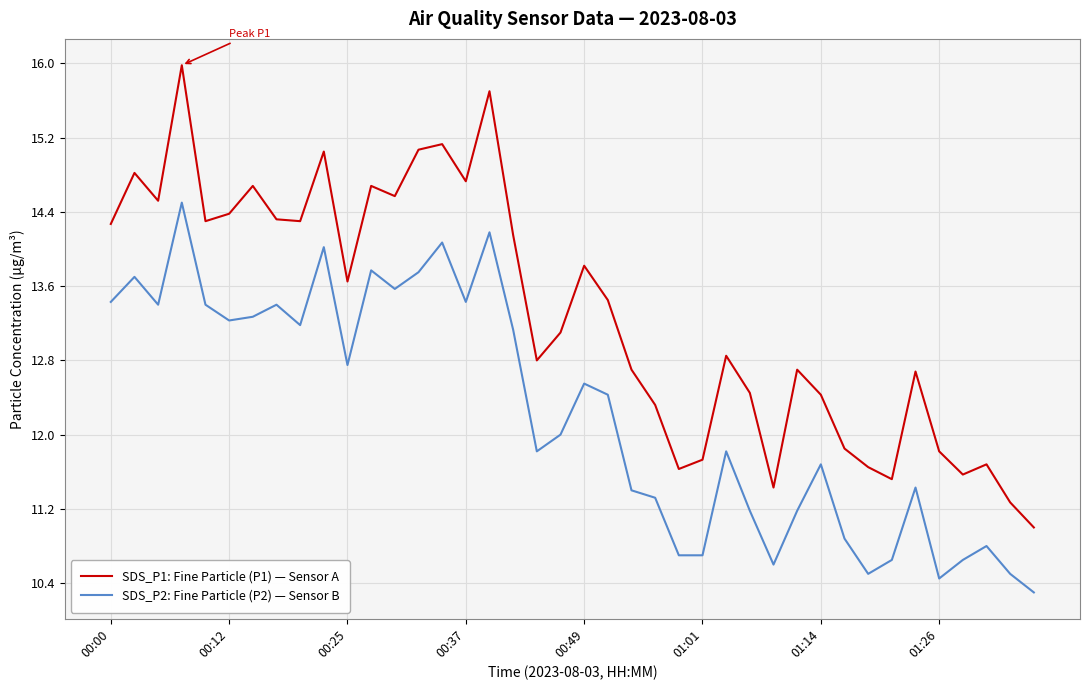

What is the difference between the maximum and minimum values in the SDS_P1: Fine Particle (P1) — Sensor A series?

5.0